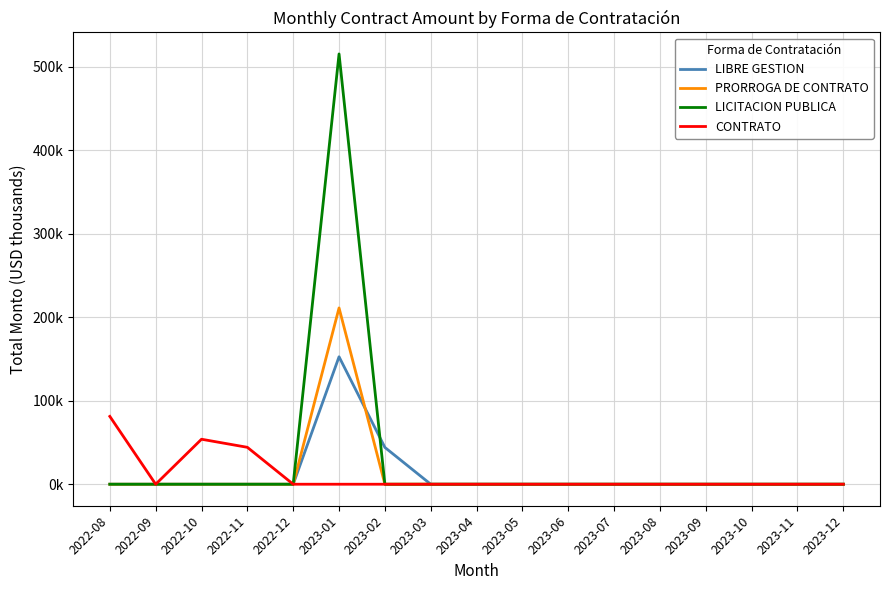

True or false: CONTRATO and LIBRE GESTION intersect in this chart.

False